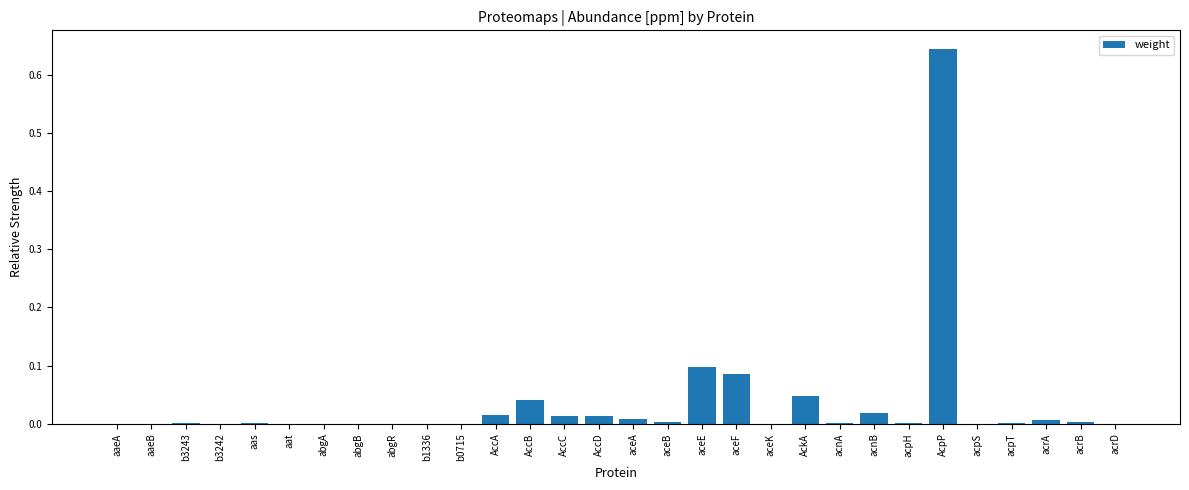

Are the bars horizontal?

No